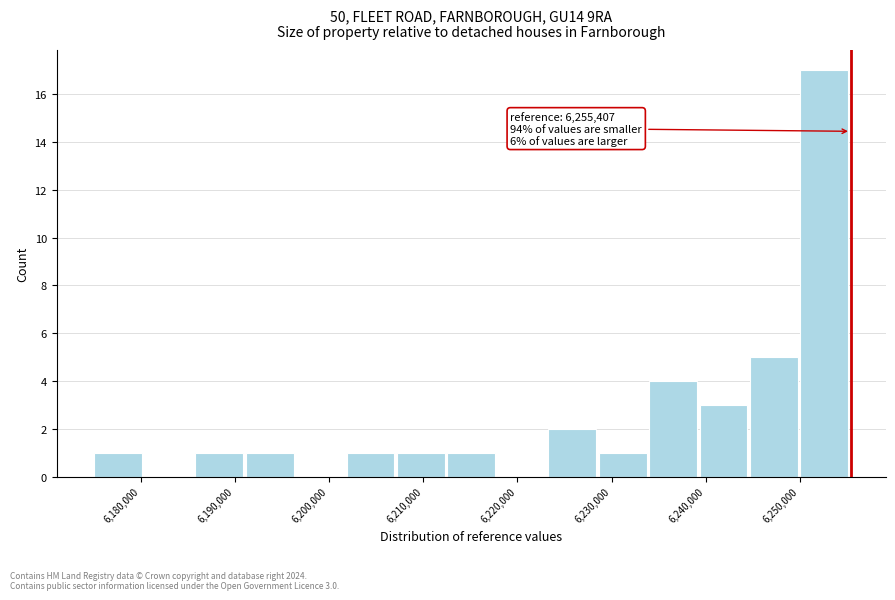

Over which range of the x-axis is the bar tallest?

6250000 to 6255000